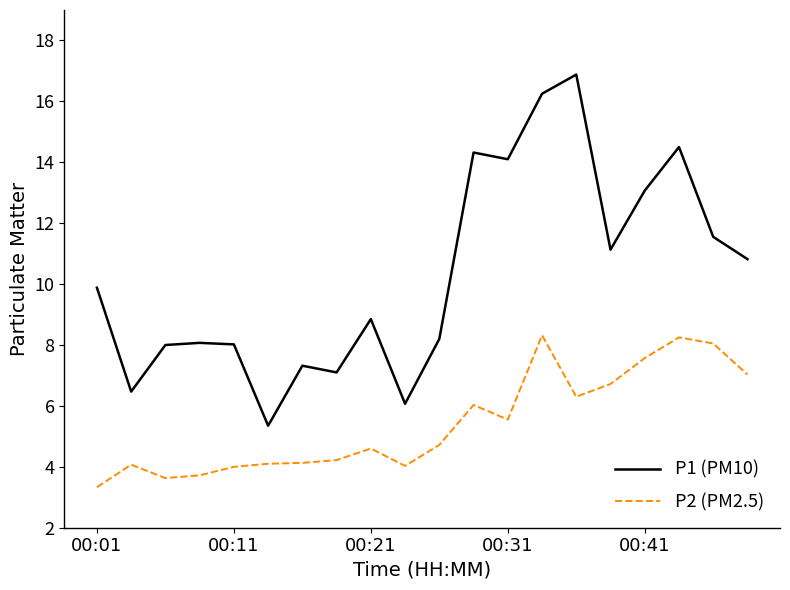

Which series has the largest total across all categories?

P1 (PM10)